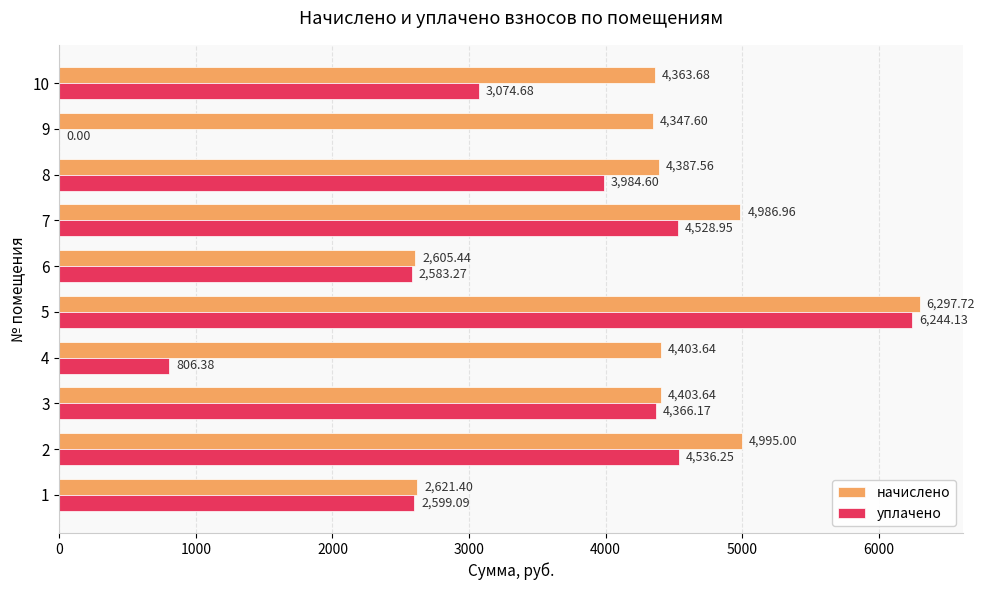

Which series changed the most between 1 and 3?

начислено